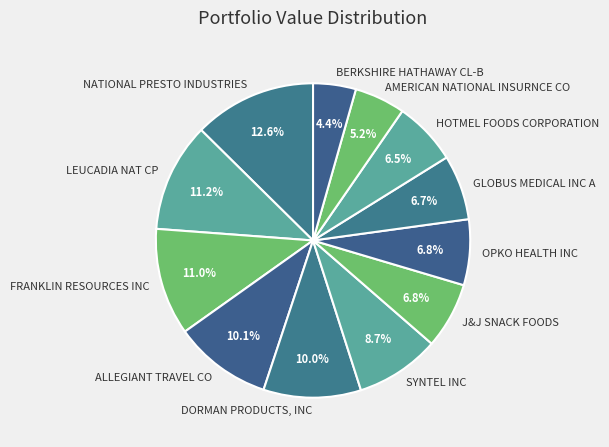

Is FRANKLIN RESOURCES INC the majority of the pie?

No